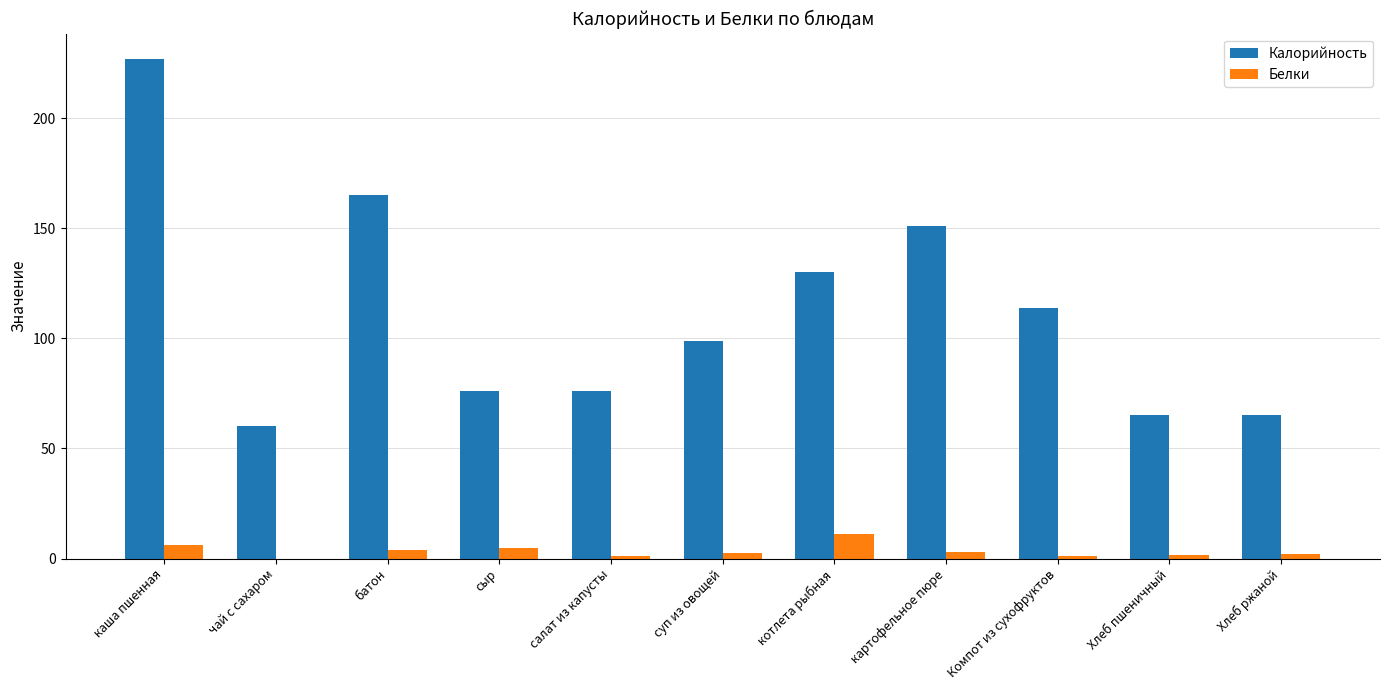

How many categories are shown in the chart?

11